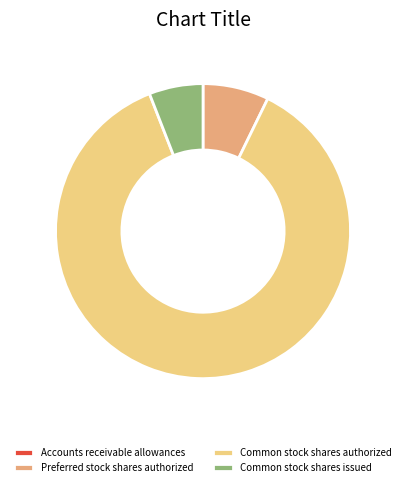

Which slice is the largest?

Common stock shares authorized